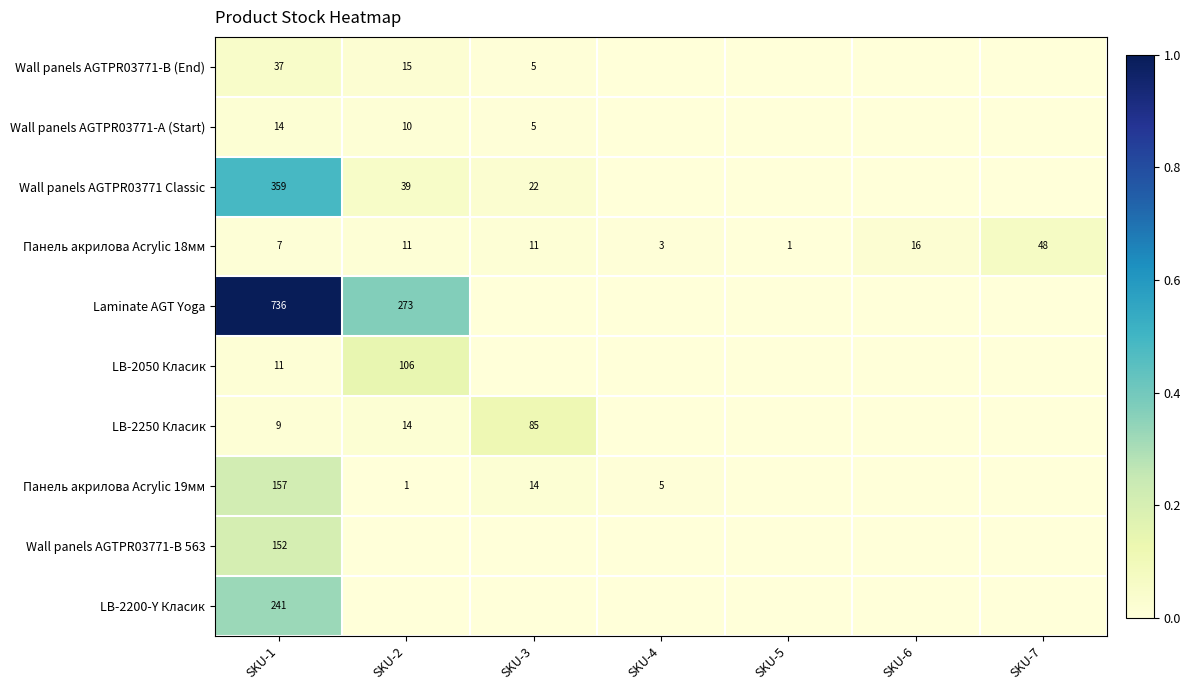

Which category has the lowest value across all series?

SKU-4